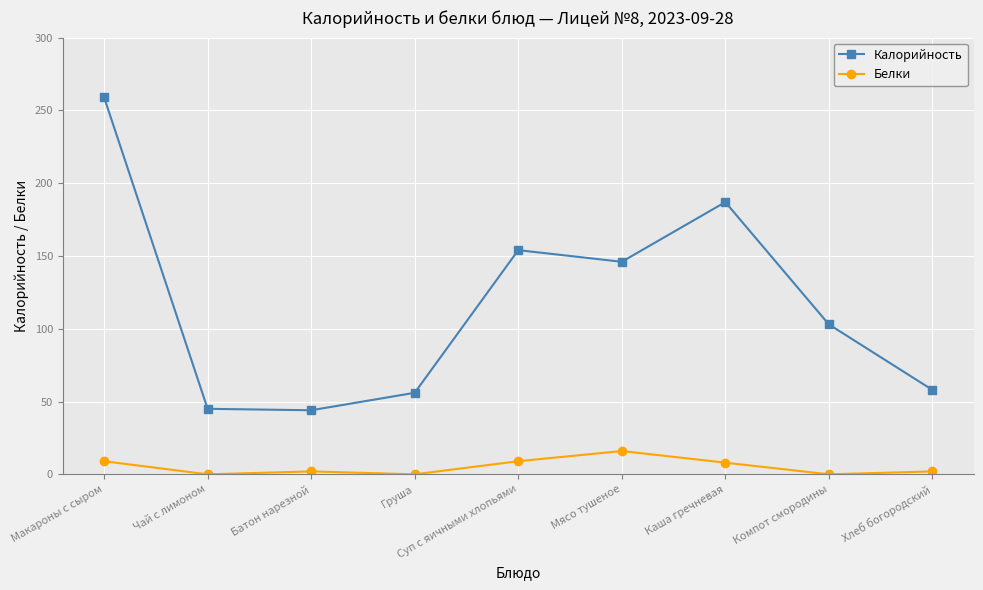

True or false: Белки and Калорийность cross at least once.

False